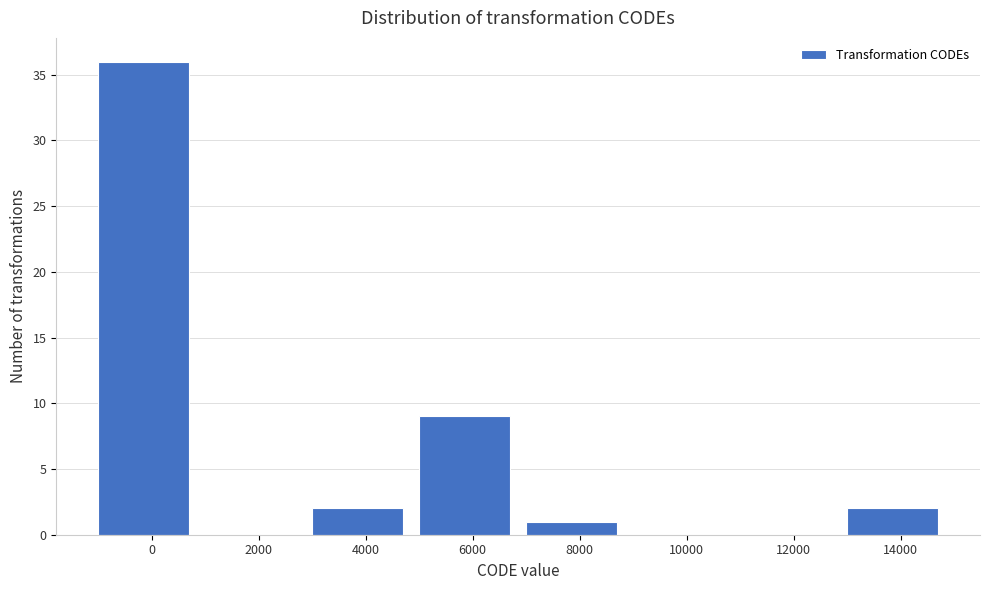

Reading left to right, list all the values displayed in this chart.

0=36	2000=0	4000=2	6000=9	8000=1	10000=0	12000=0	14000=2